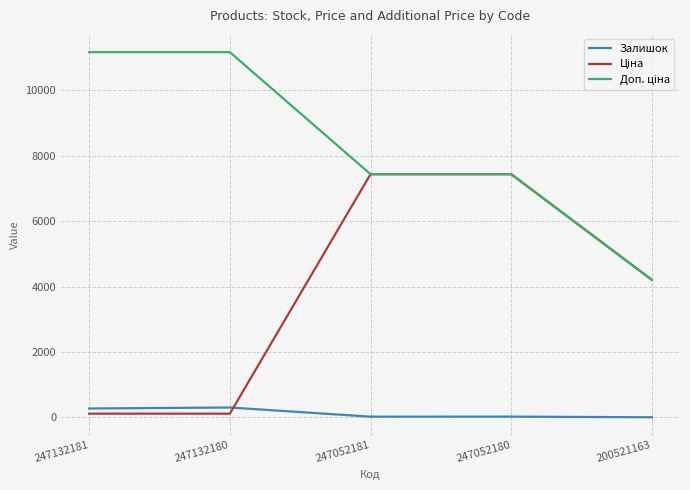

The value of Залишок at 247132181 is 270.0. True or false?

True